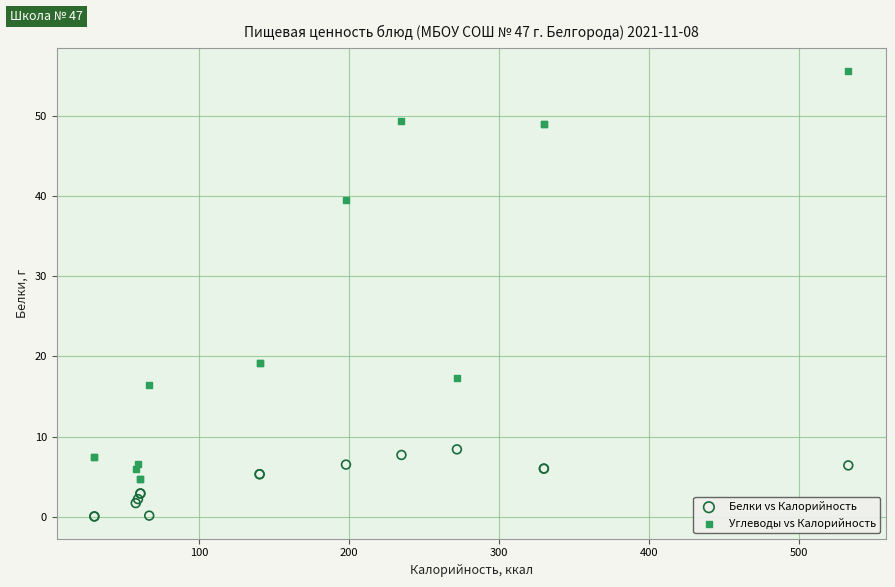

What is the X range (max minus min) for the scatter plot?

502.8